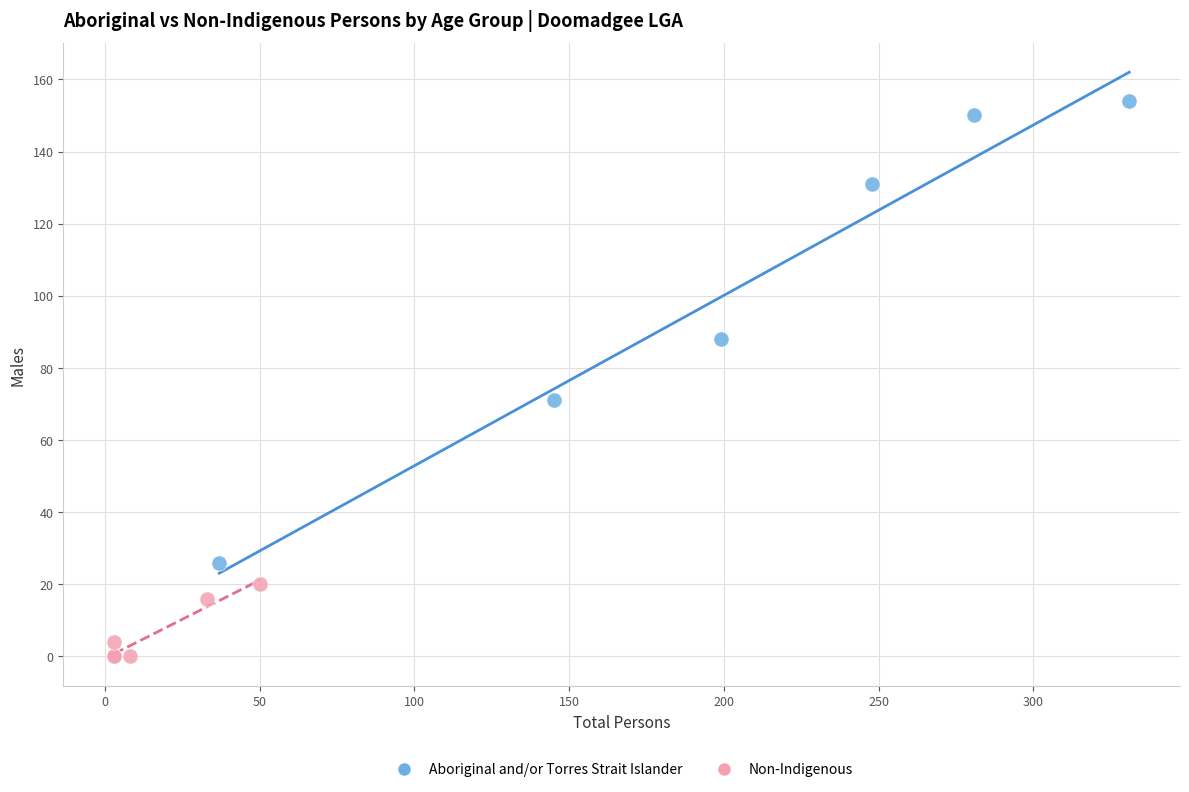

Which series contains the lowest Y value?

Non-Indigenous